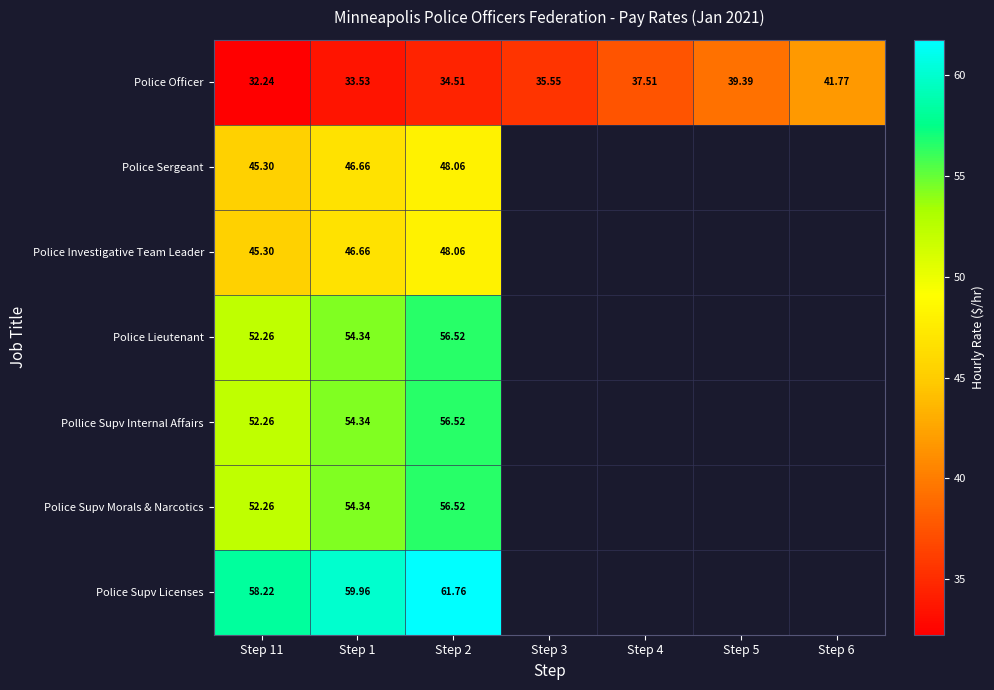

What is the difference between the maximum and minimum values in the Police Sergeant series?

2.8